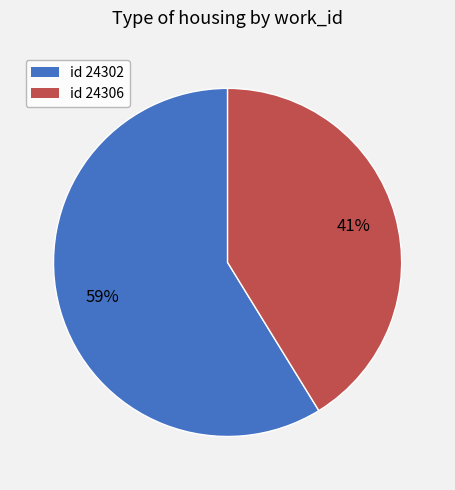

How many slices are in this pie chart?

2